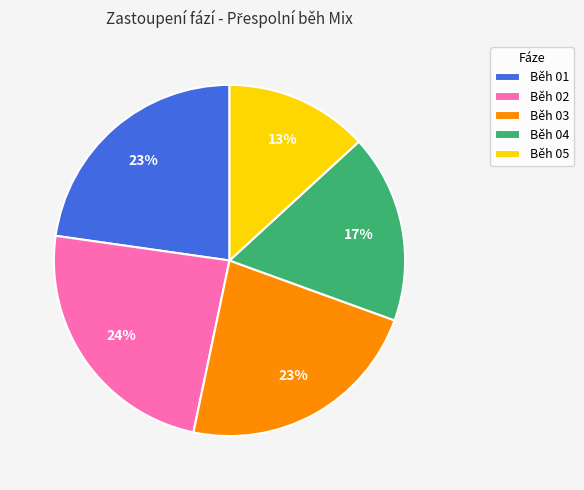

Combined, do Běh 05 and Běh 02 account for over 50%?

No